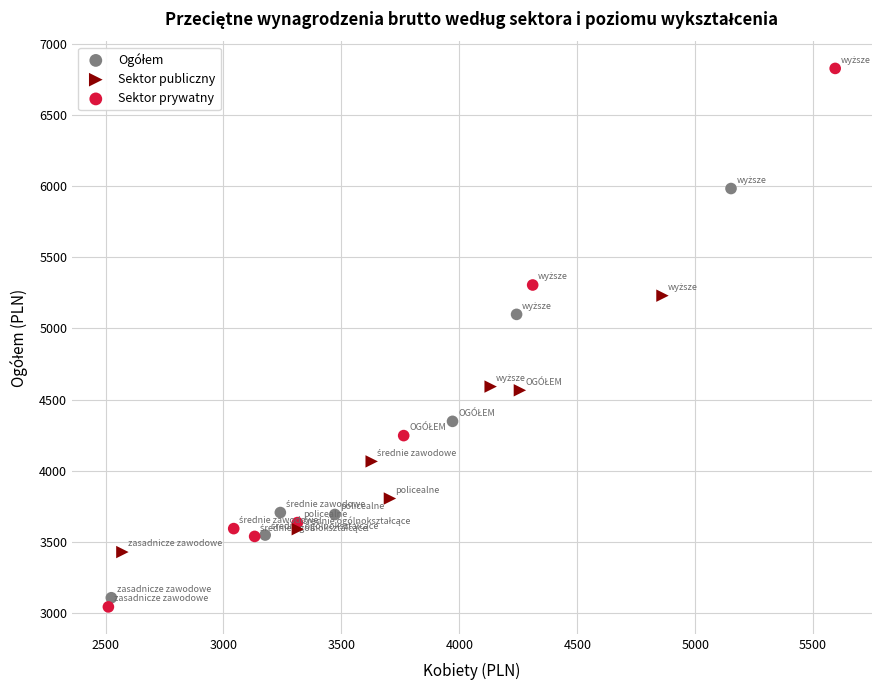

Which series has the widest spread of Y values?

Sektor prywatny